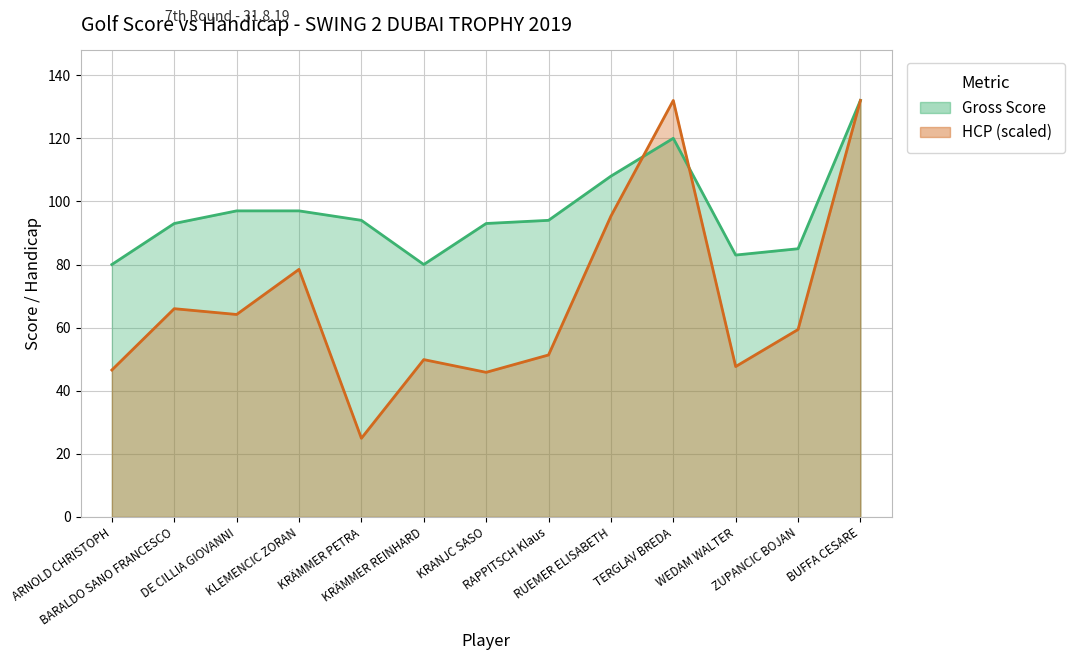

The Gross Score series shows 80.0 at KRÄMMER REINHARD. True or false?

True